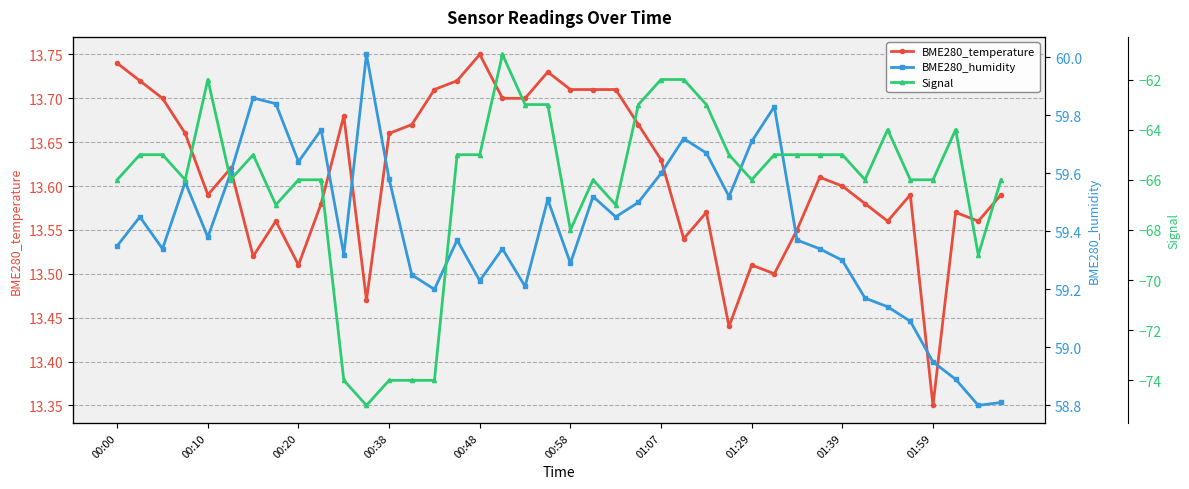

How many lines are shown in the chart?

3